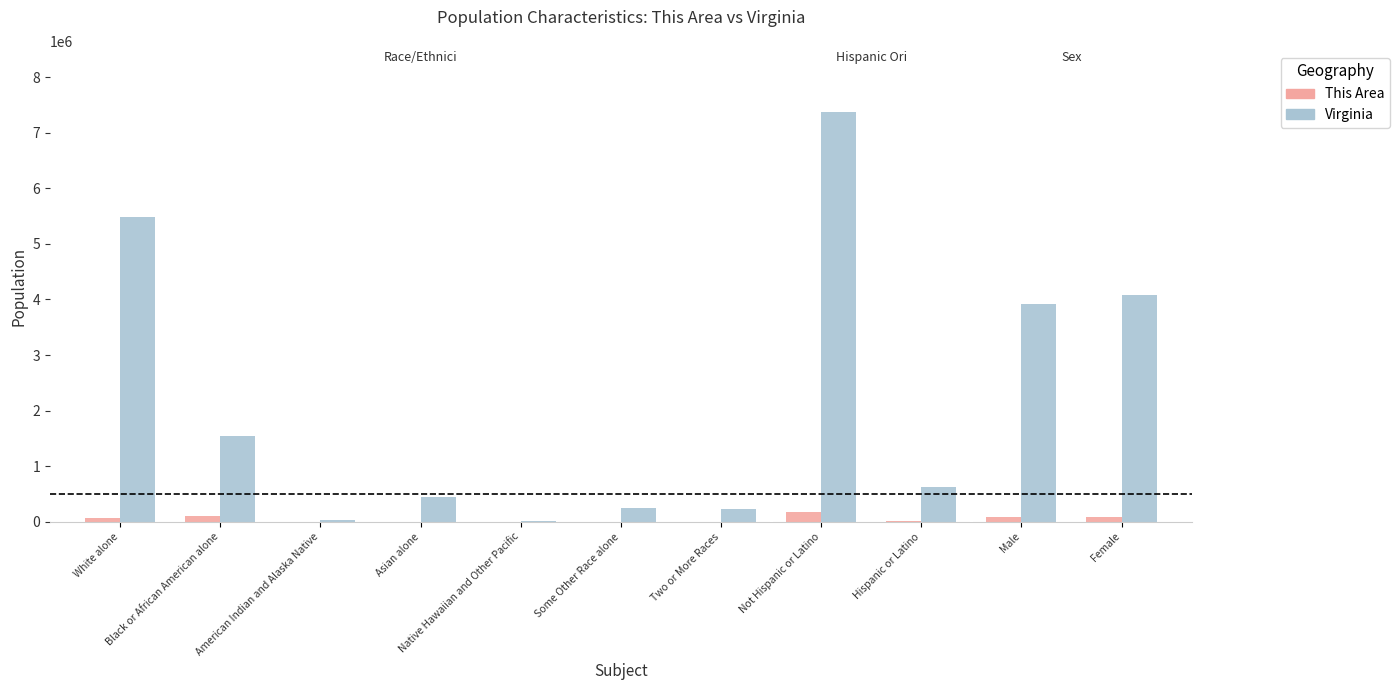

What is the sum of all Virginia values?

24003072